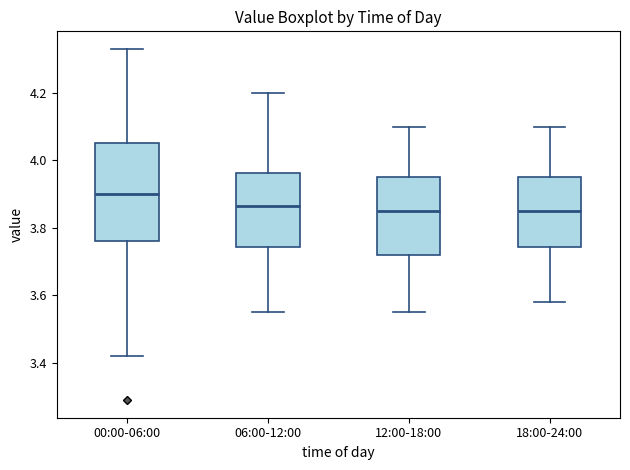

Comparing the boxes themselves (not the whiskers), which one is the tallest?

00:00-06:00